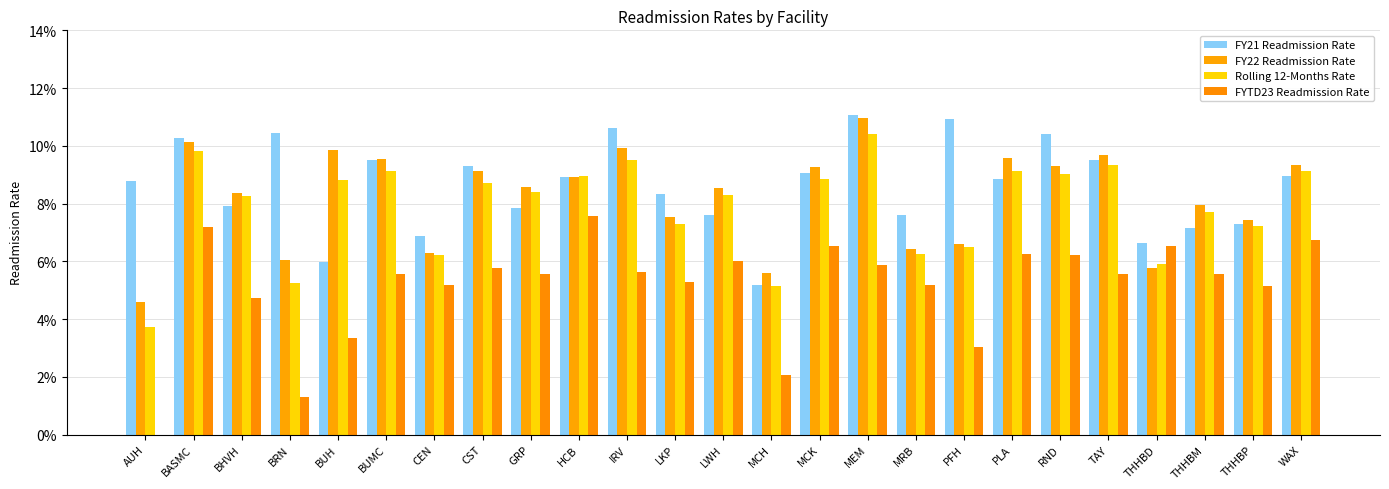

What is the total value across all series at BUMC?

0.3